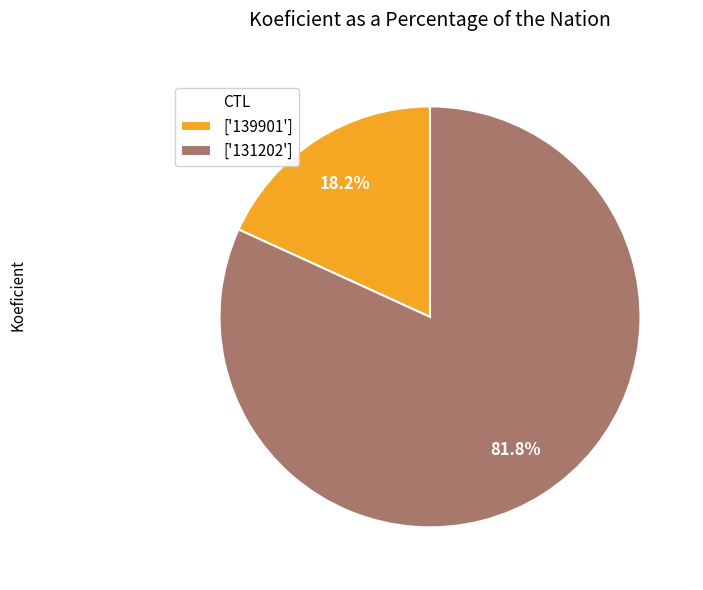

Which slice is the largest?

['131202']